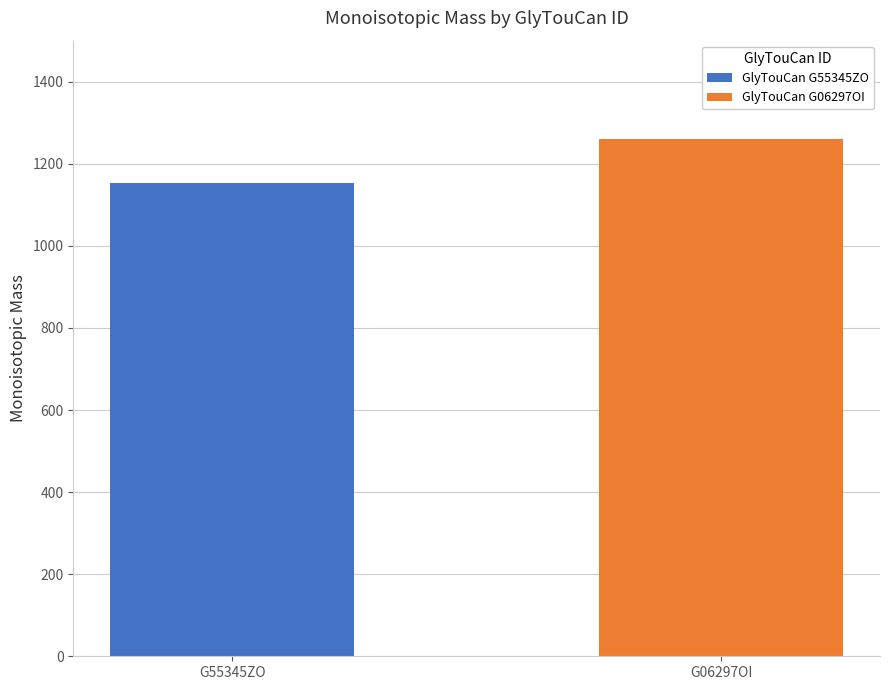

What is the highest value of the GlyTouCan G06297OI series?

1261.4